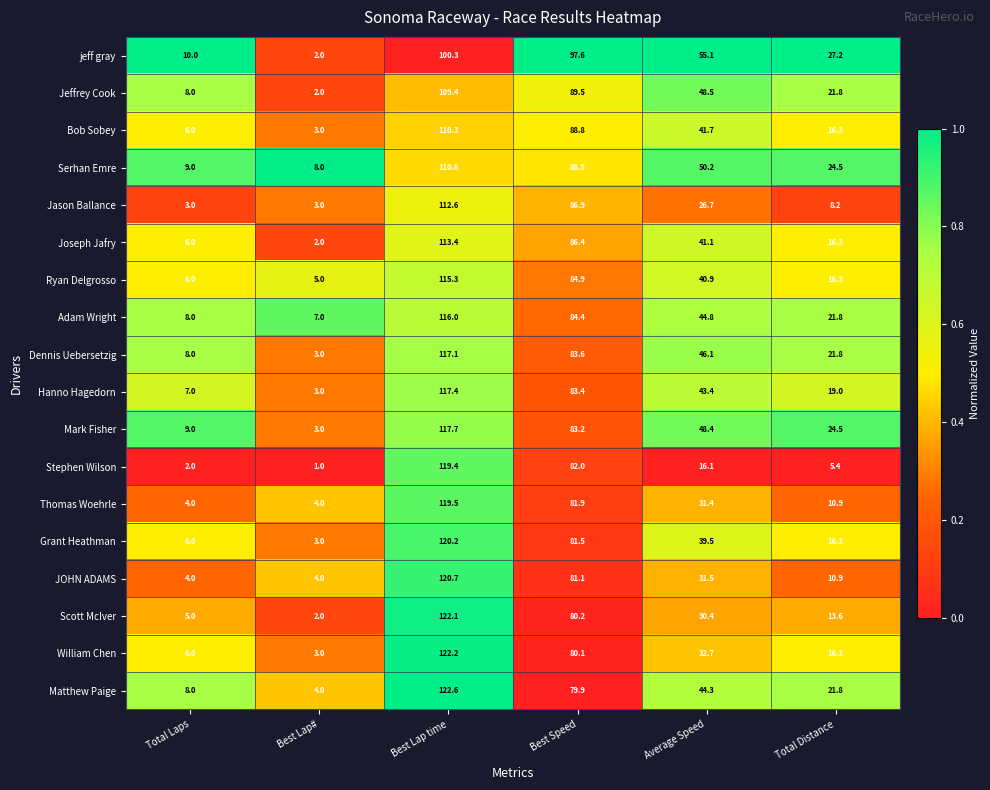

At which category is the sum across all series the highest?

Best Lap time